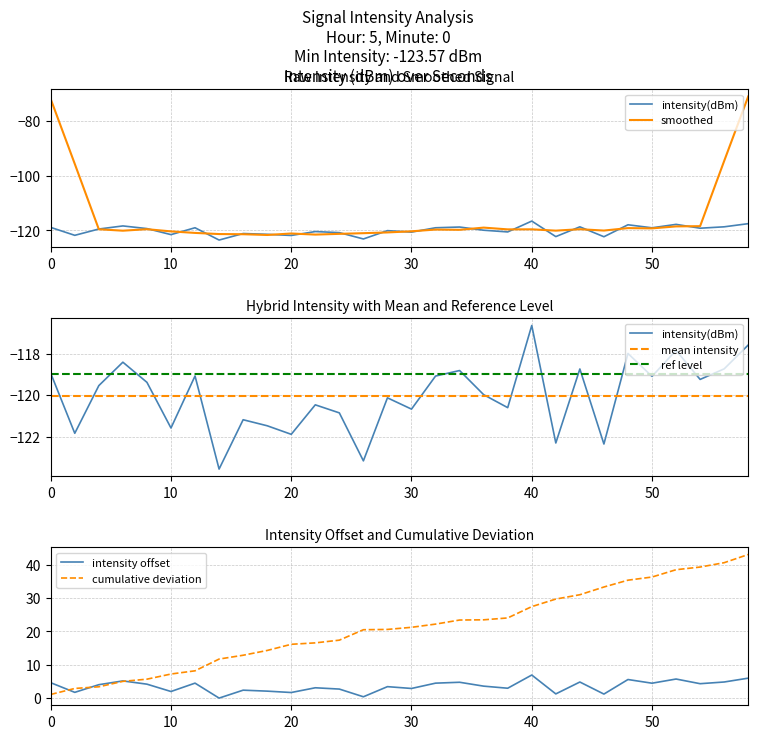

Is the value of cumulative deviation at 30 greater than the value of intensity offset at 0?

Yes